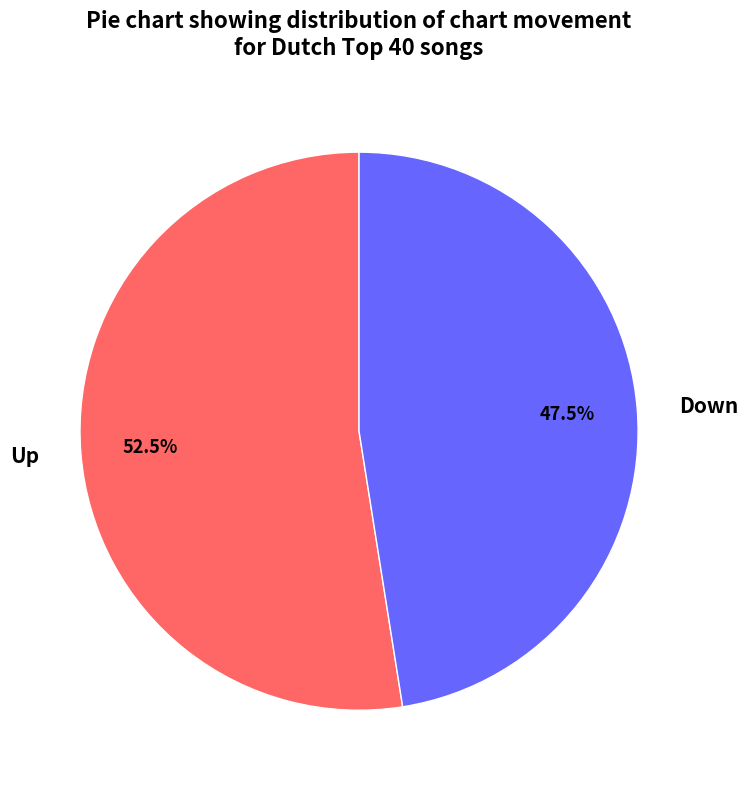

To the nearest percent, what is the average slice percentage?

50%